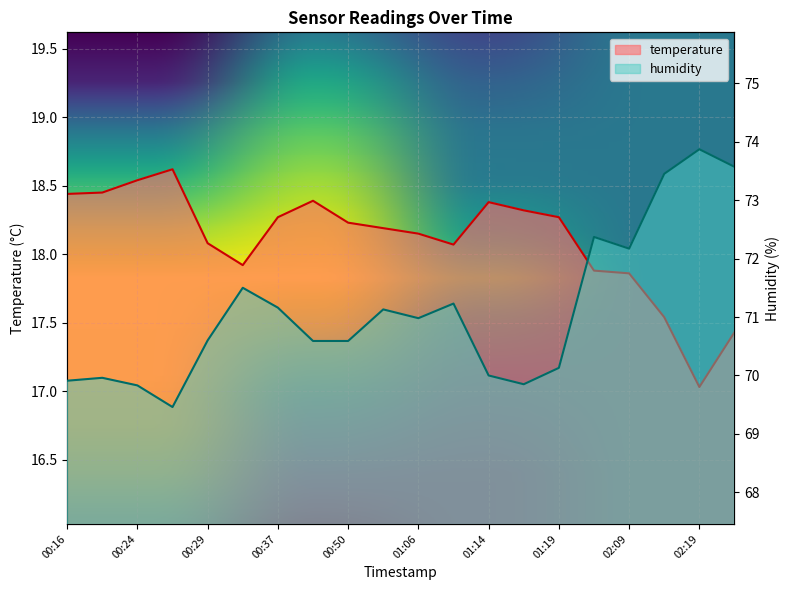

Read the temperature value at 01:17.

18.3